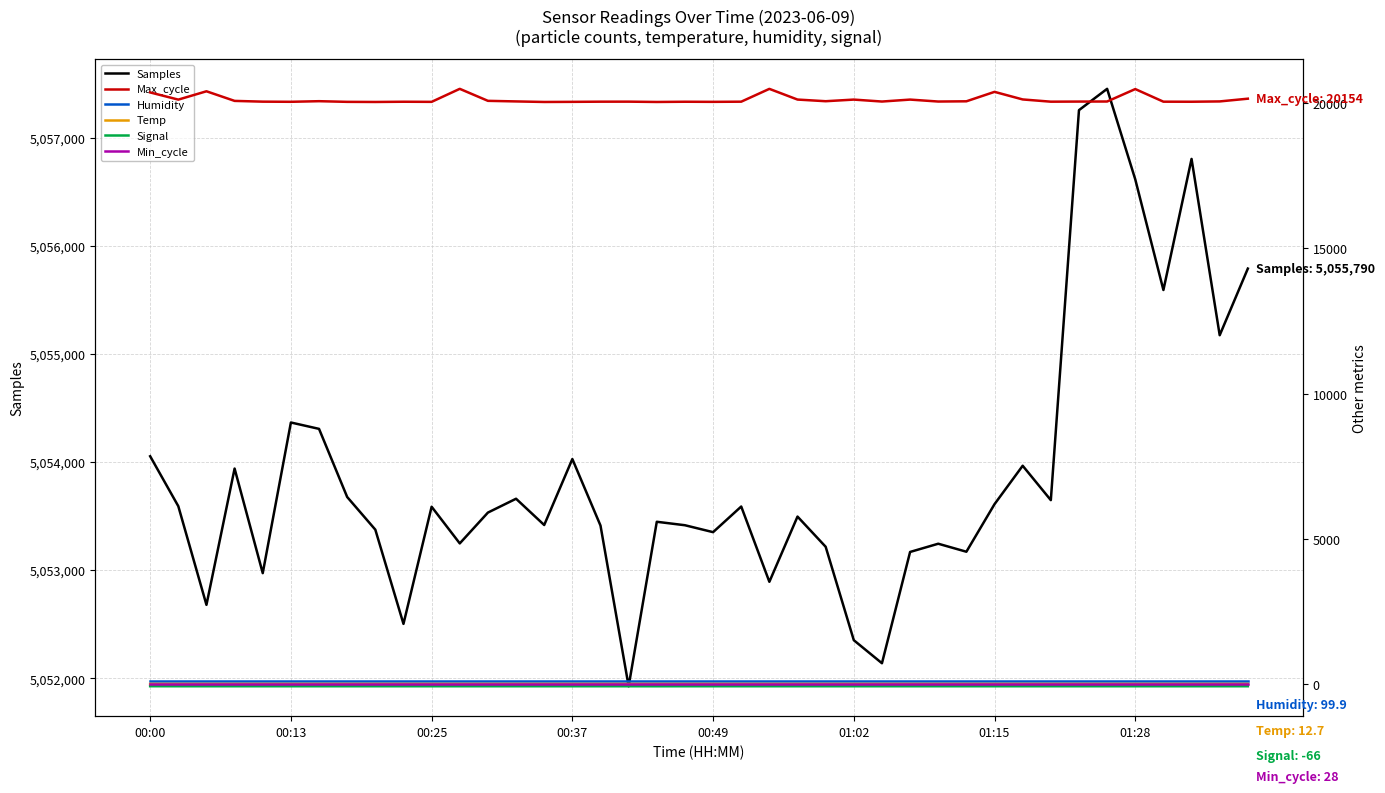

What is the total value across all series at 9?

5072628.9